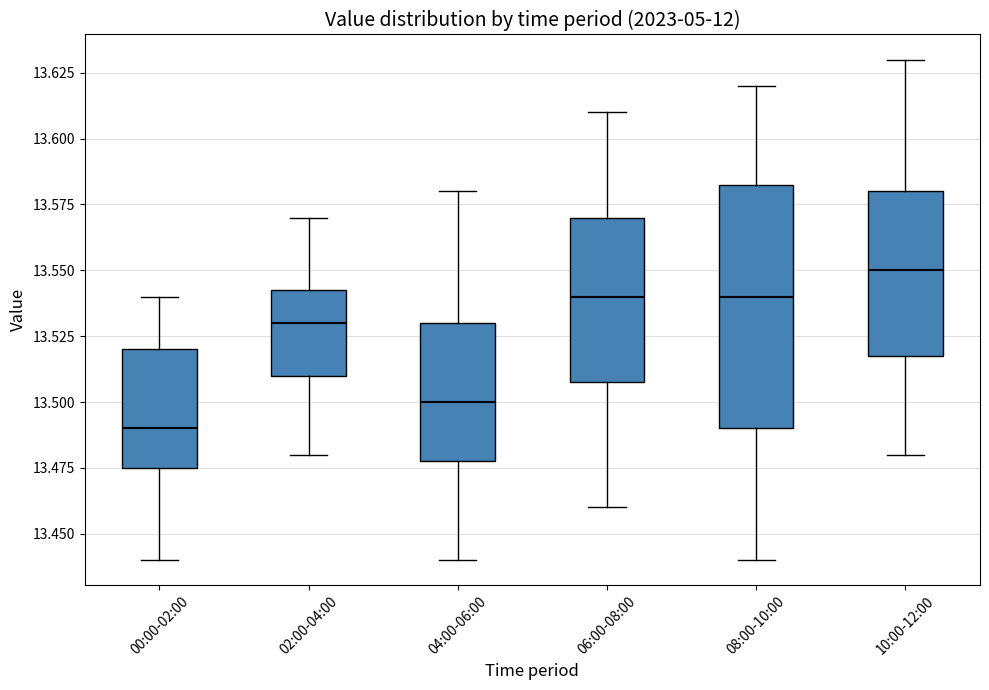

Reading left to right, read every box against the y-axis: the position of its median line, the range the box covers, and the ends of its whiskers. The values are not printed on the chart, so give them approximately, as read against the axis.

00:00-02:00: median 13.490, box 13.475 to 13.520, whiskers 13.440 to 13.540
02:00-04:00: median 13.530, box 13.510 to 13.545, whiskers 13.480 to 13.570
04:00-06:00: median 13.500, box 13.480 to 13.530, whiskers 13.440 to 13.580
06:00-08:00: median 13.540, box 13.510 to 13.570, whiskers 13.460 to 13.610
08:00-10:00: median 13.540, box 13.490 to 13.585, whiskers 13.440 to 13.620
10:00-12:00: median 13.550, box 13.520 to 13.580, whiskers 13.480 to 13.630